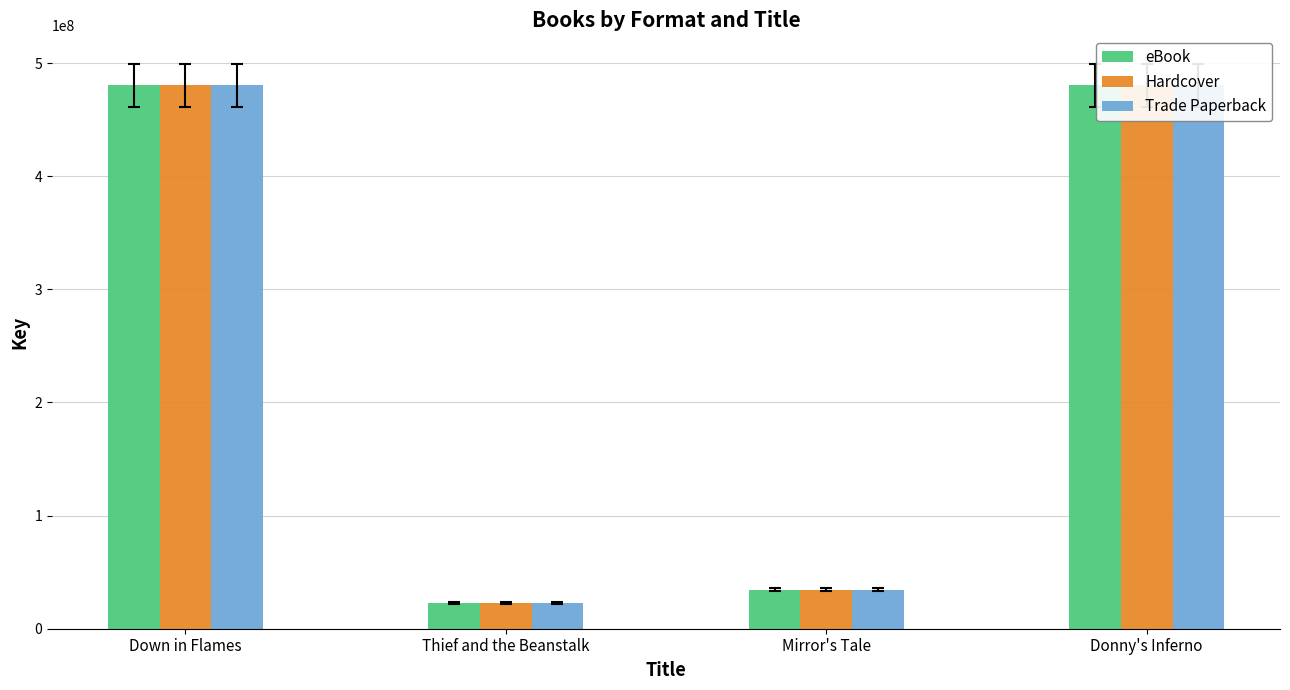

What is the smallest value displayed?

22724651